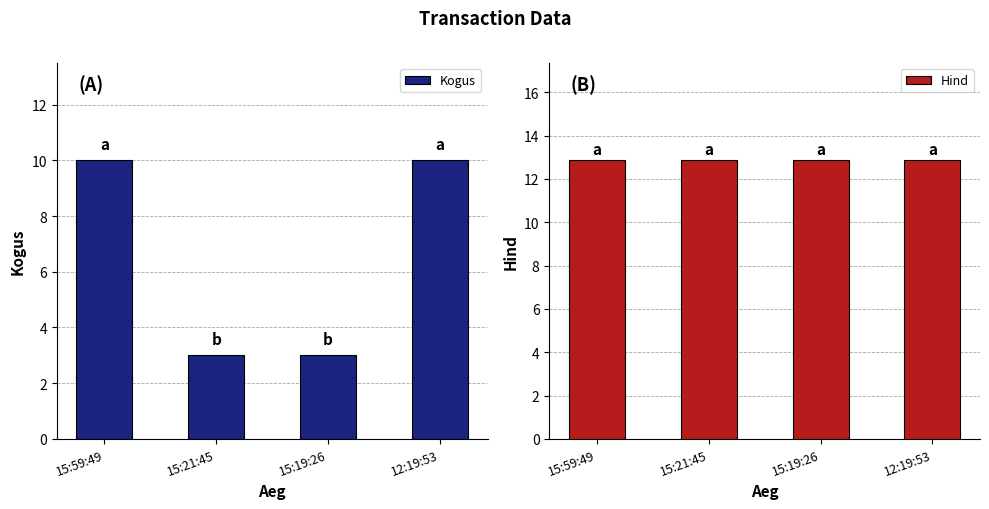

Reading right to left, list all the values displayed in this chart.

Kogus: 10.0	3.0	3.0	10.0
Hind: 12.8	12.8	12.8	12.8